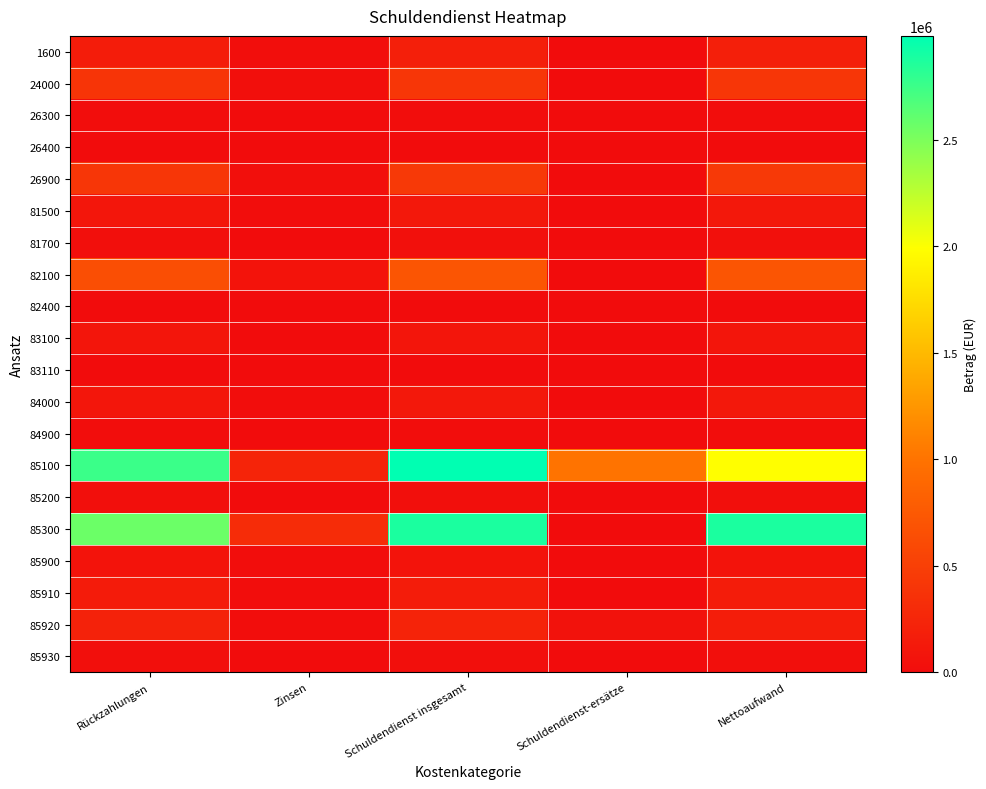

At which category is the sum across all series the highest?

Schuldendienst insgesamt